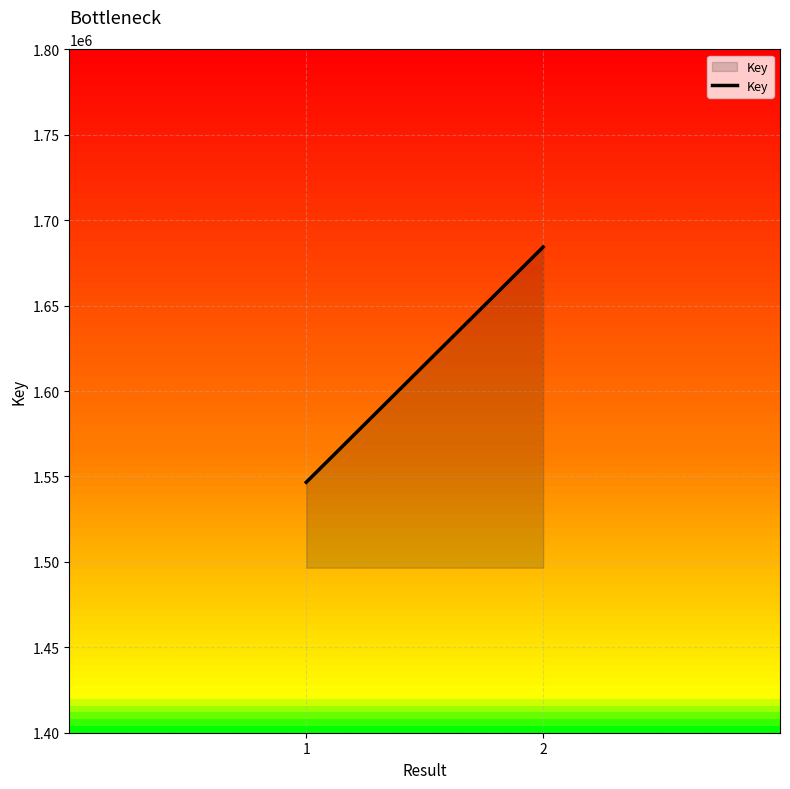

Reading left to right, what are all the values shown in this chart?

1546590	1684265